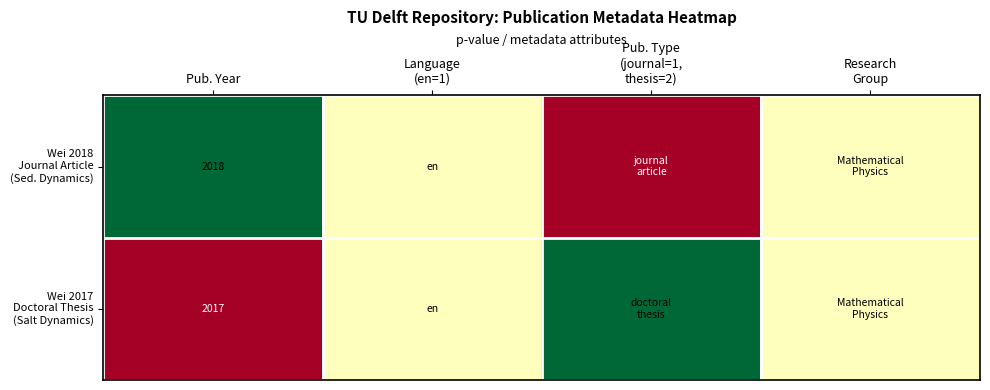

What is the total value across all series at Pub. Year?

4035.0